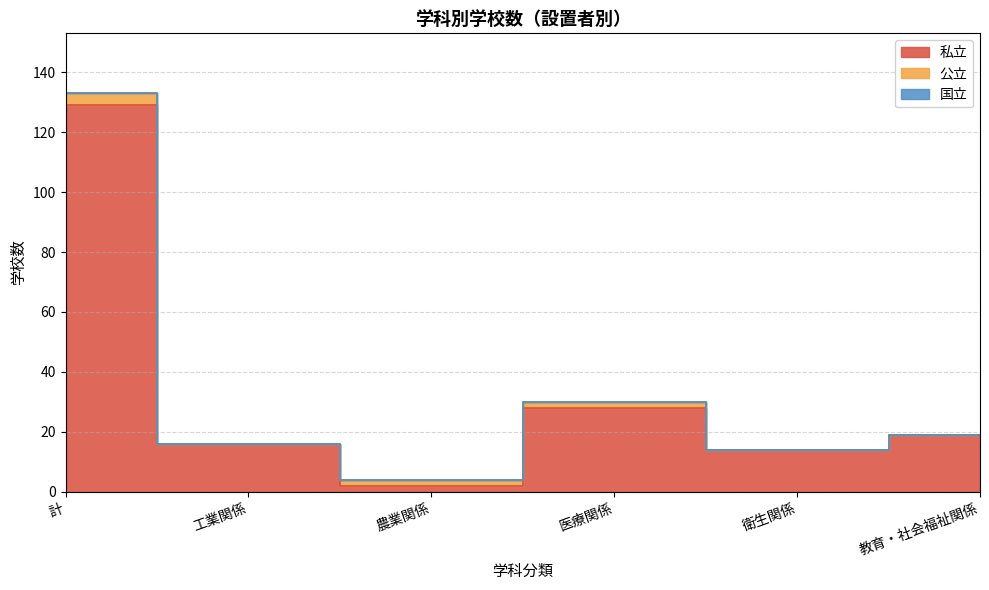

Is it true that 公立 equals 1 at 医療関係?

False